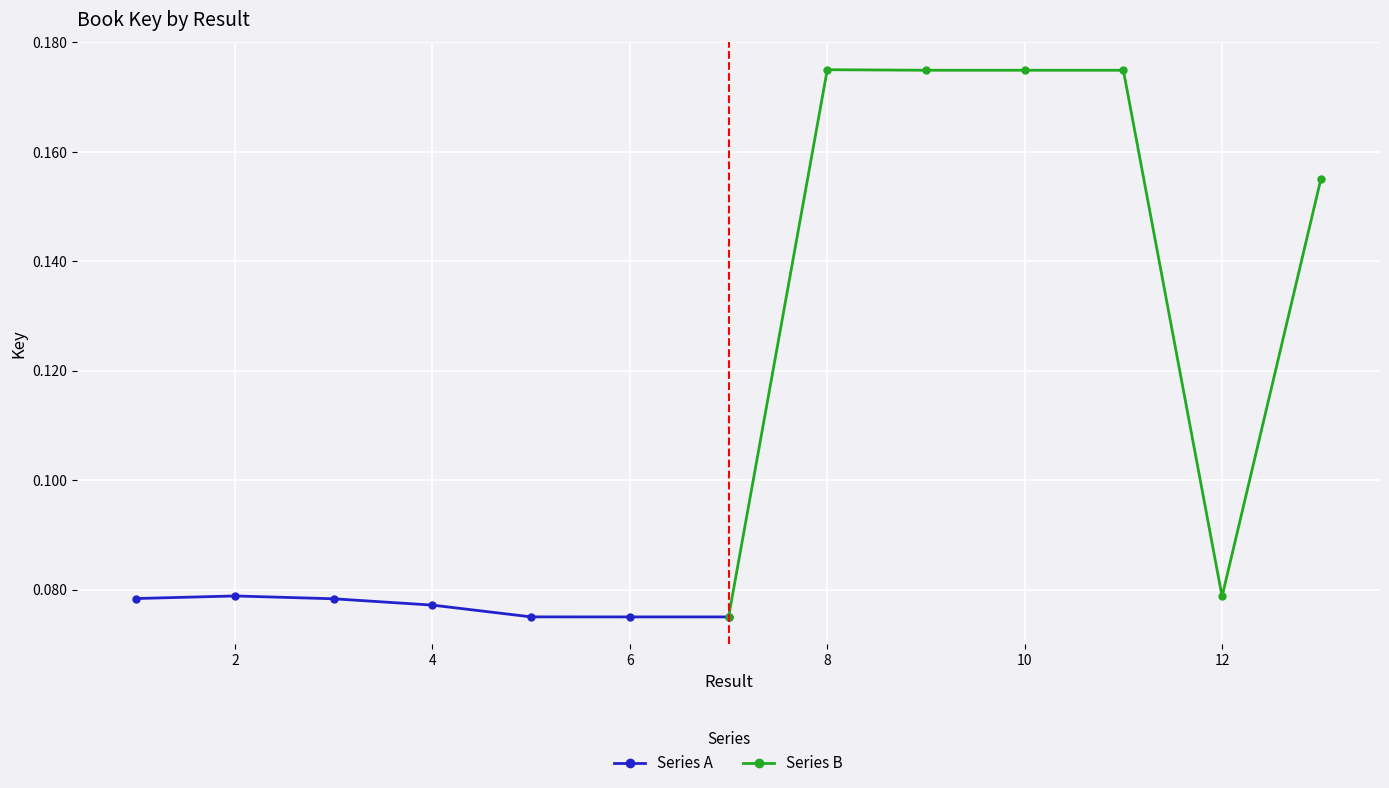

True or false: Series B has a value of 0.1 at 10.

False